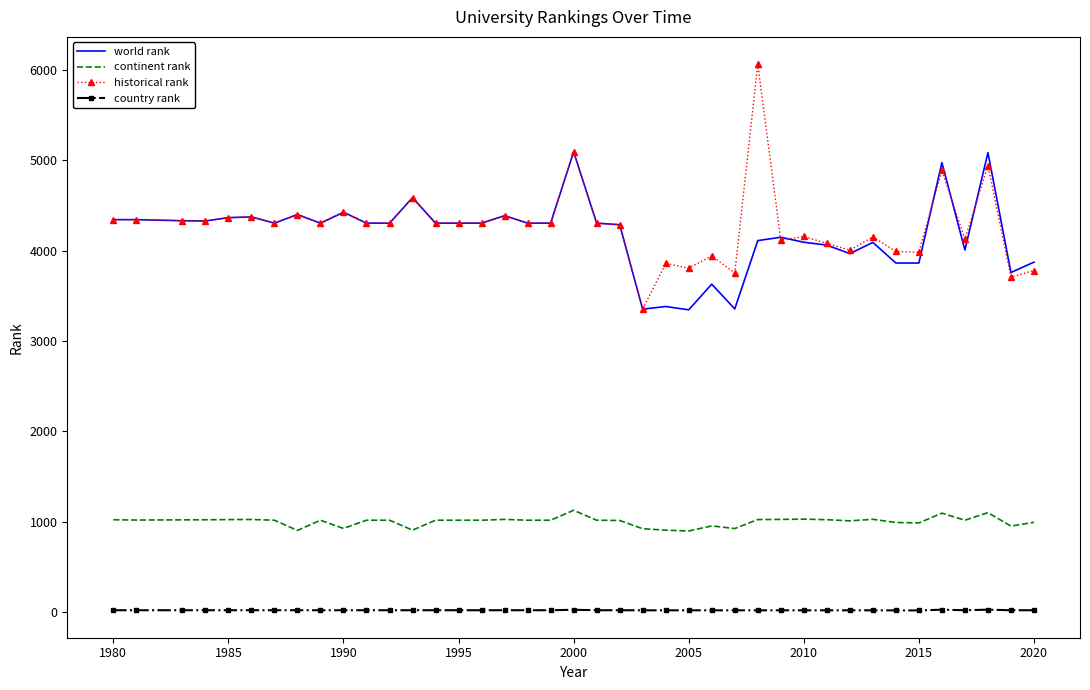

True or false: country rank and historical rank cross at least once.

False